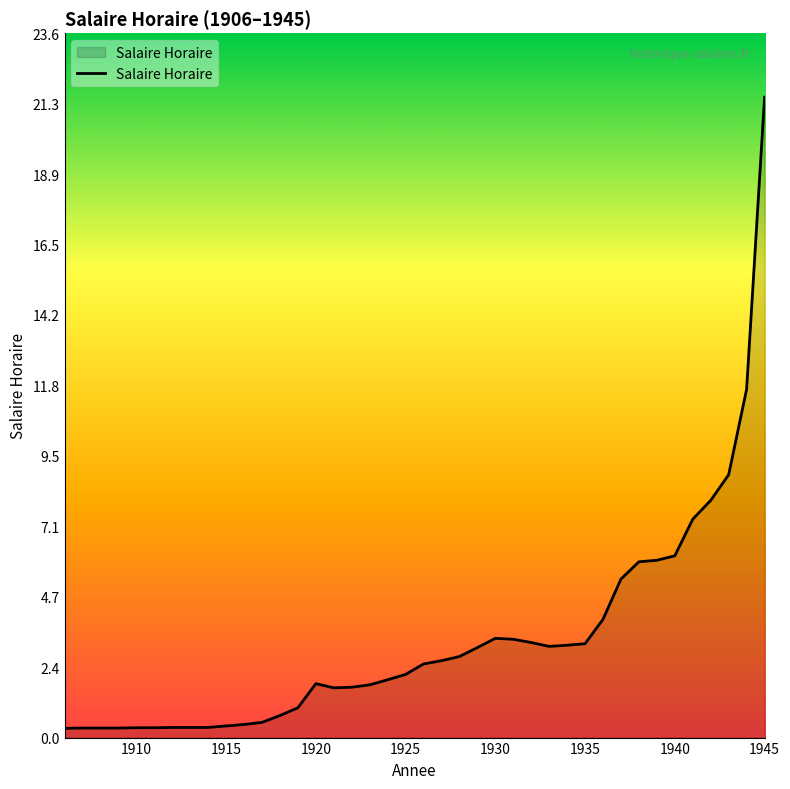

What is the difference between the maximum and minimum values?

21.2